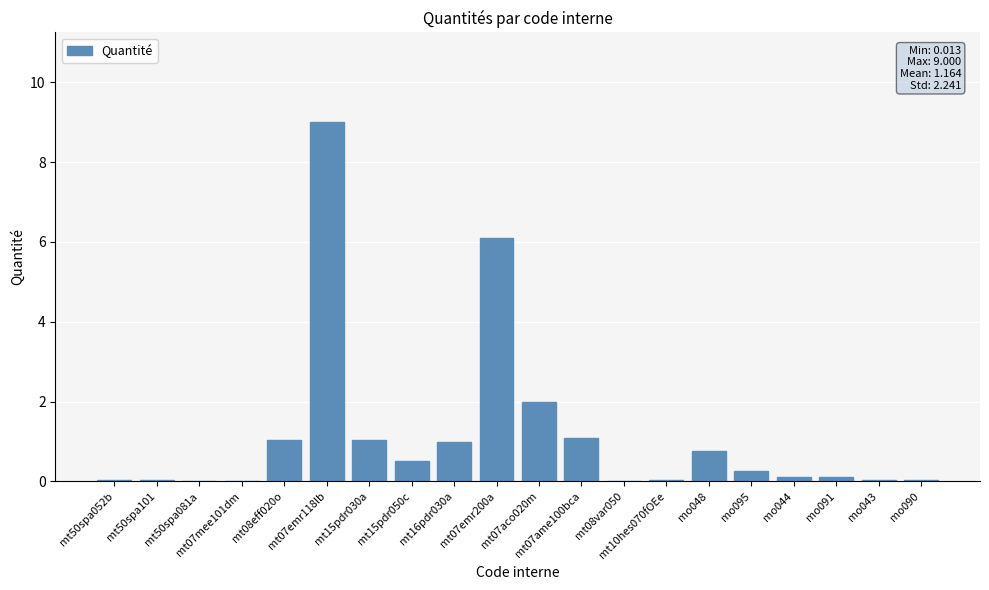

What is the sum of all values?

23.3